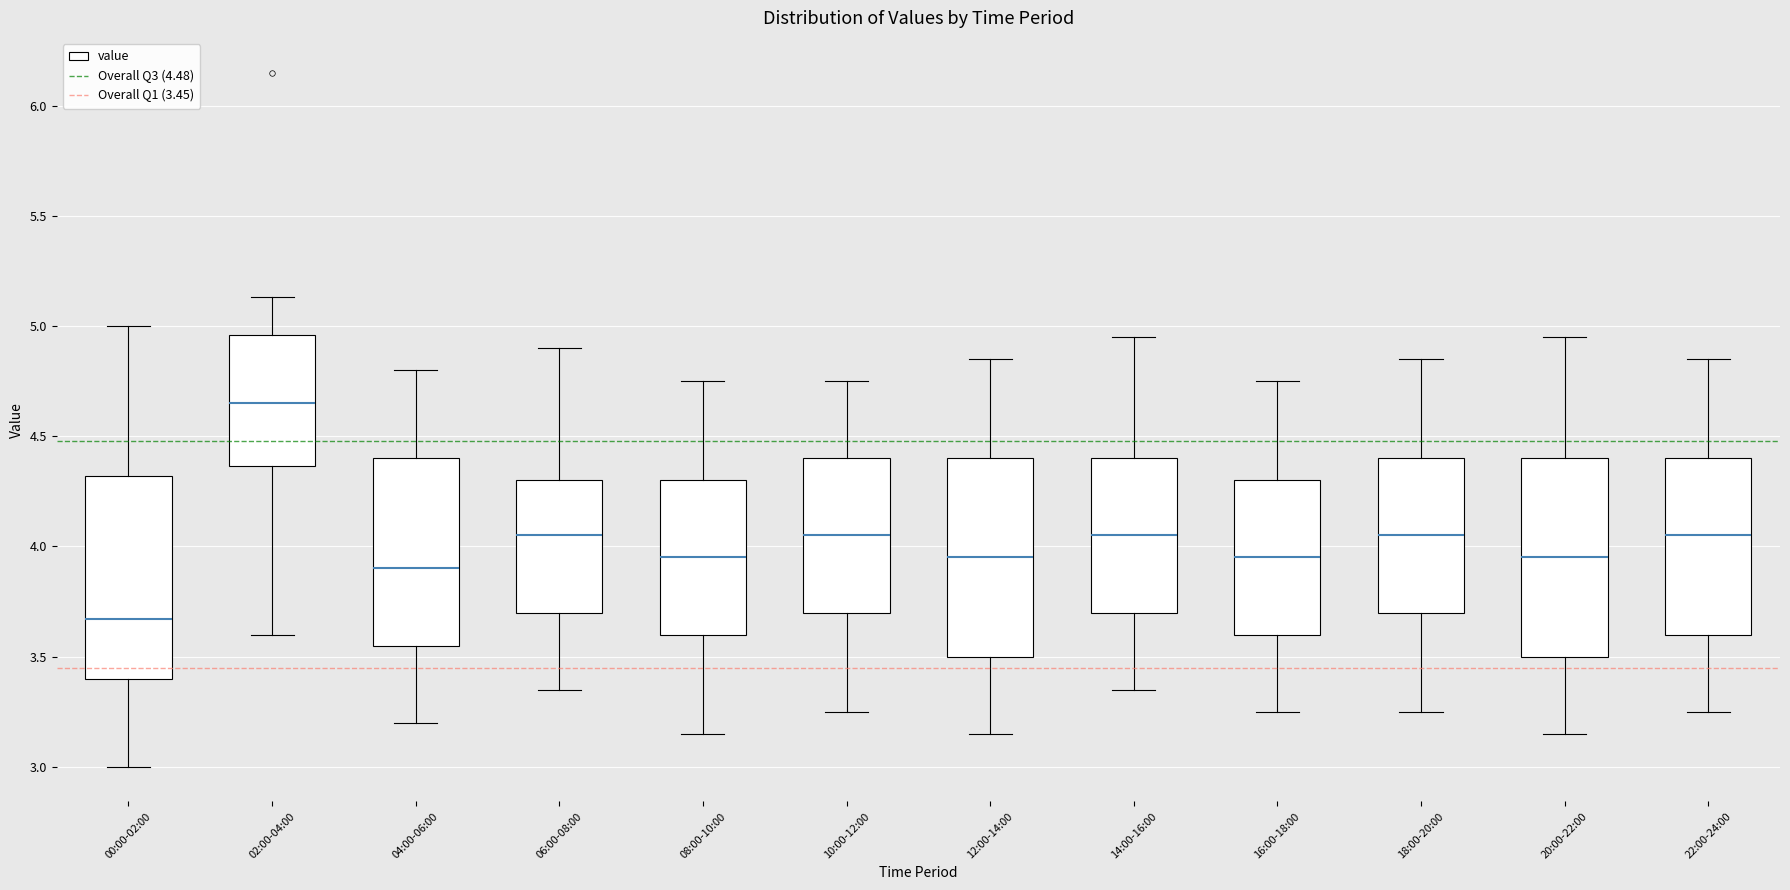

Which box has the highest median line?

02:00-04:00